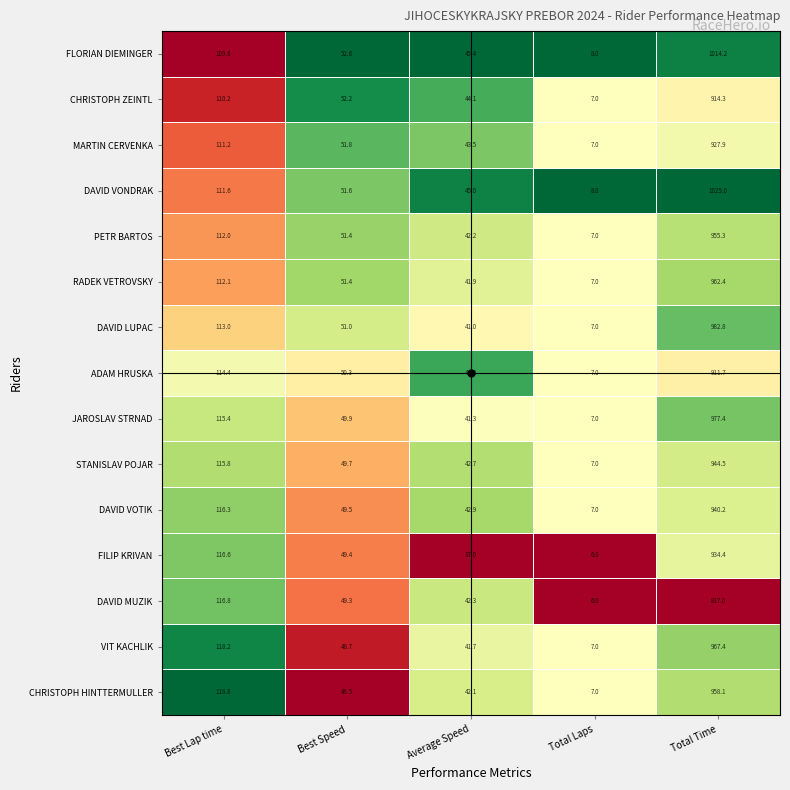

Rank the series by their maximum value, from lowest to highest.

DAVID MUZIK, ADAM HRUSKA, CHRISTOPH ZEINTL, MARTIN CERVENKA, FILIP KRIVAN, DAVID VOTIK, STANISLAV POJAR, PETR BARTOS, CHRISTOPH HINTTERMULLER, RADEK VETROVSKY, VIT KACHLIK, JAROSLAV STRNAD, DAVID LUPAC, FLORIAN DIEMINGER, DAVID VONDRAK